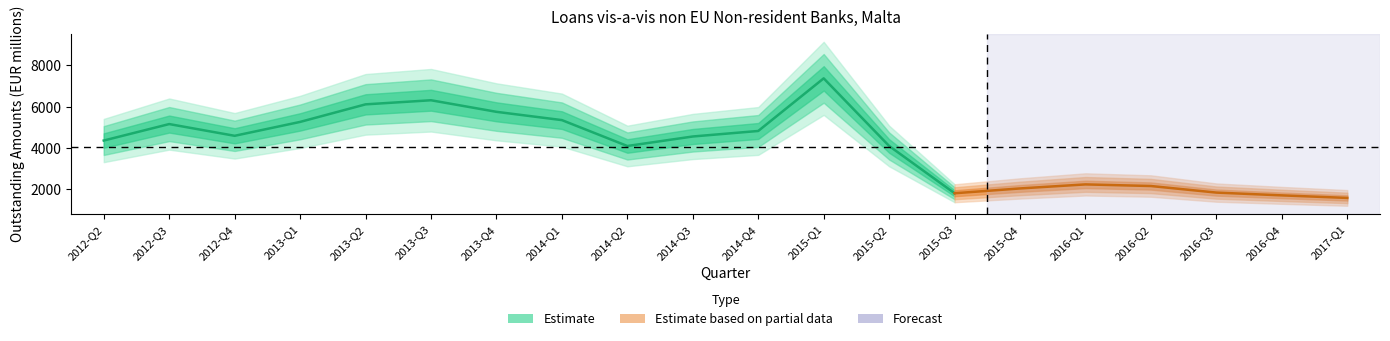

What is the sum of the values at 2016-Q3 and 2013-Q2?

7958.1